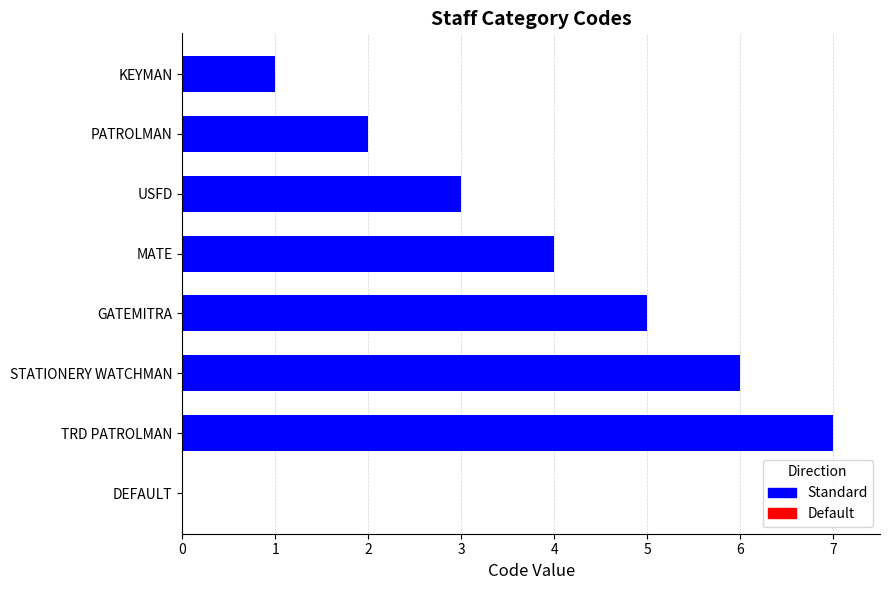

True or false: the data shows 2 at GATEMITRA.

False